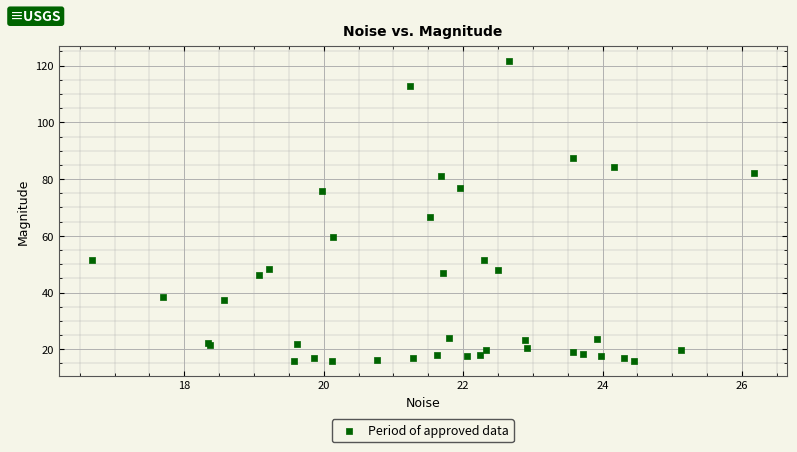

What Y value in the scatter plot is closest to 68?

66.7